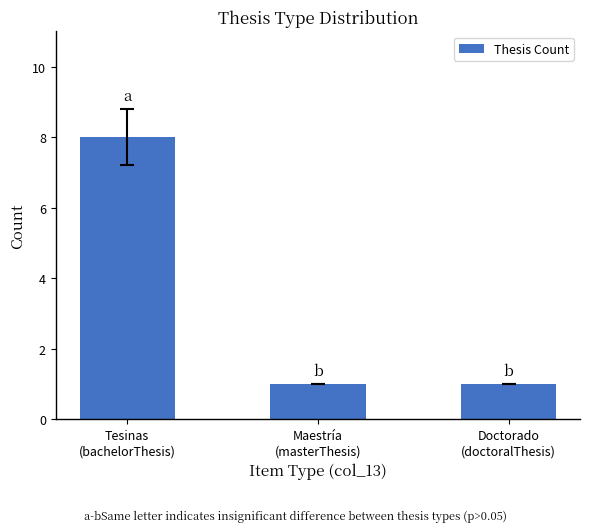

What is the sum of all values?

10